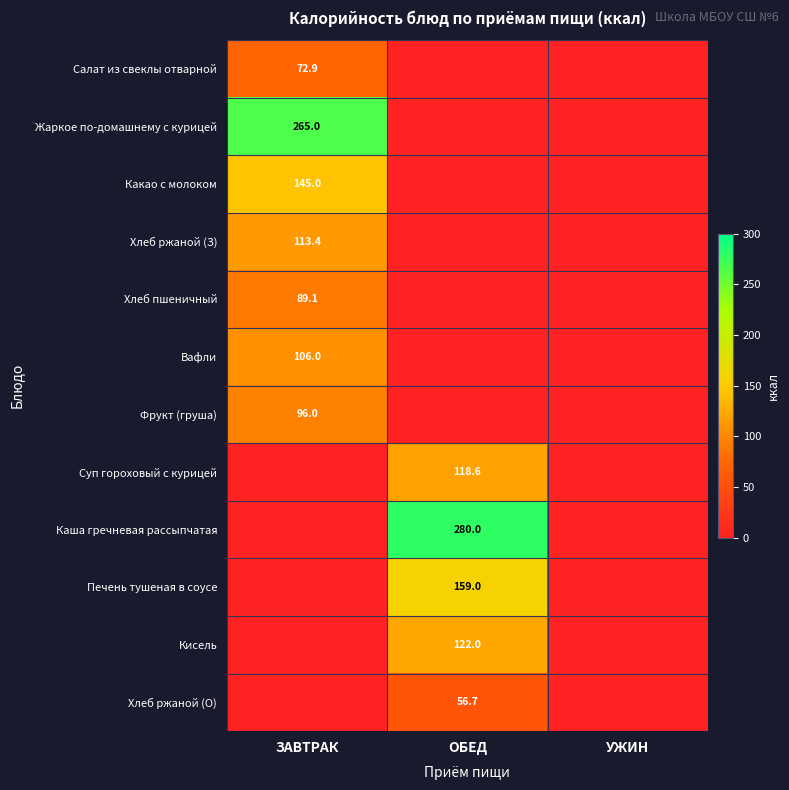

The value of Фрукт (груша) at ЗАВТРАК is 96.0. True or false?

True